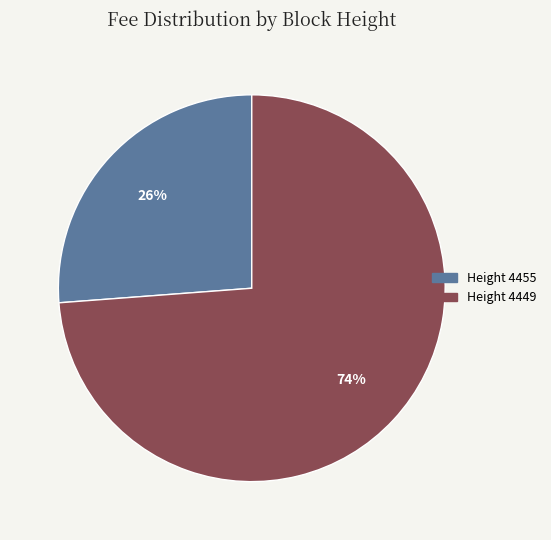

To the nearest percent, what is the difference between the Height 4455 and Height 4449 slice percentages?

48%